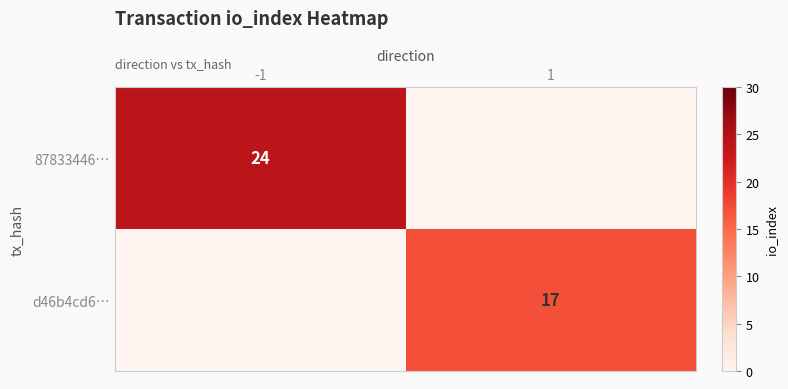

The value of d46b4cd6… at 1 is 17. True or false?

True